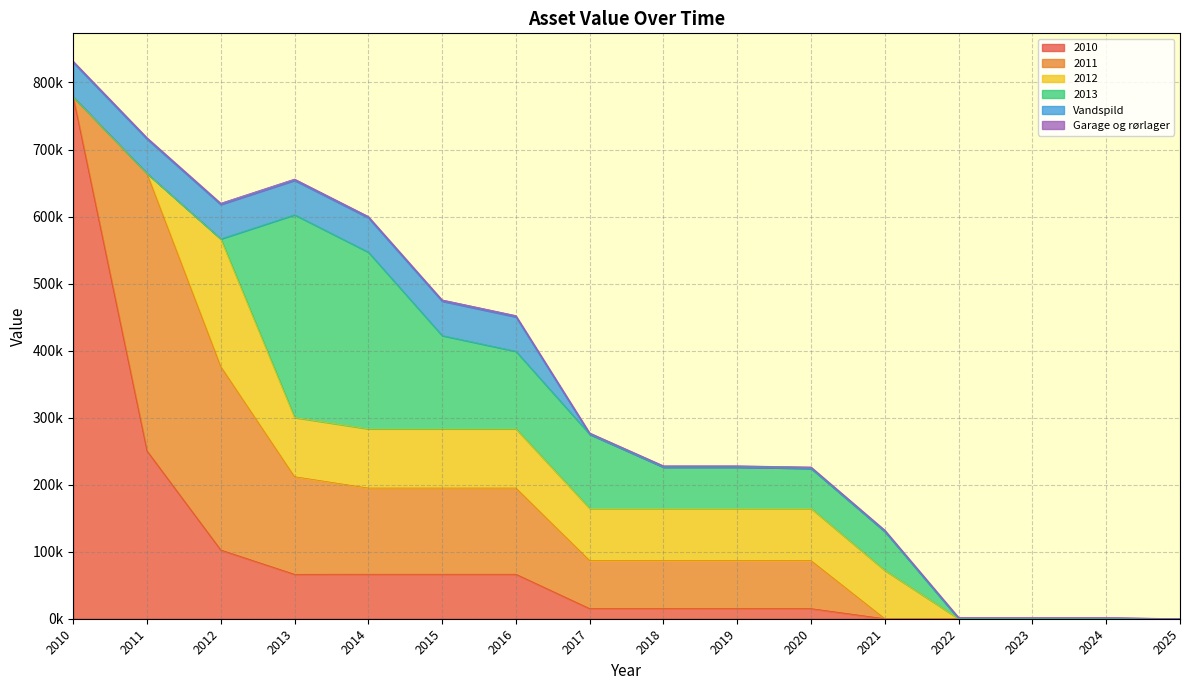

Reading left to right, extract all data points from this chart.

2010: 778402.8	250439.0	102542.3	66249.6	66411.8	66411.8	66411.8	15064.7	15064.7	15064.7	15064.7	0.0	0.0	0.0	0.0	0.0
2011: 0.0	413896.1	273663.7	145646.2	128556.2	128556.2	128556.2	71627.9	71627.9	71627.9	71627.9	0.0	0.0	0.0	0.0	0.0
2012: 0.0	0.0	190390.6	88327.0	88327.0	88327.0	88327.0	77825.5	77825.5	77825.5	77825.5	72031.0	0.0	0.0	0.0	0.0
2013: 0.0	0.0	0.0	302388.4	263565.5	139084.4	115646.6	110676.9	61645.1	61645.1	59850.9	58134.3	0.0	0.0	0.0	0.0
Vandspild: 51347.2	51347.2	51347.2	51347.2	51347.2	51347.2	51347.2	0.0	0.0	0.0	0.0	0.0	0.0	0.0	0.0	0.0
Garage og rørlager: 1983.1	1983.1	1983.1	1983.1	1983.1	1983.1	1983.1	1983.1	1983.1	1983.1	1983.1	1983.1	1983.1	1983.1	1983.1	0.0